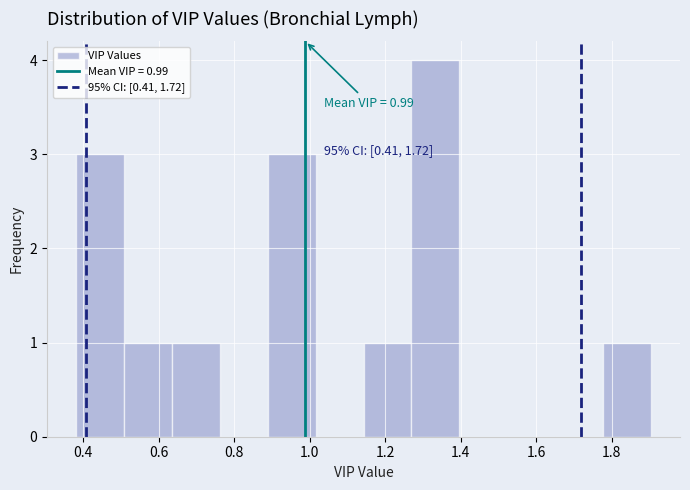

Over which range of the x-axis is the bar tallest?

1.26 to 1.40